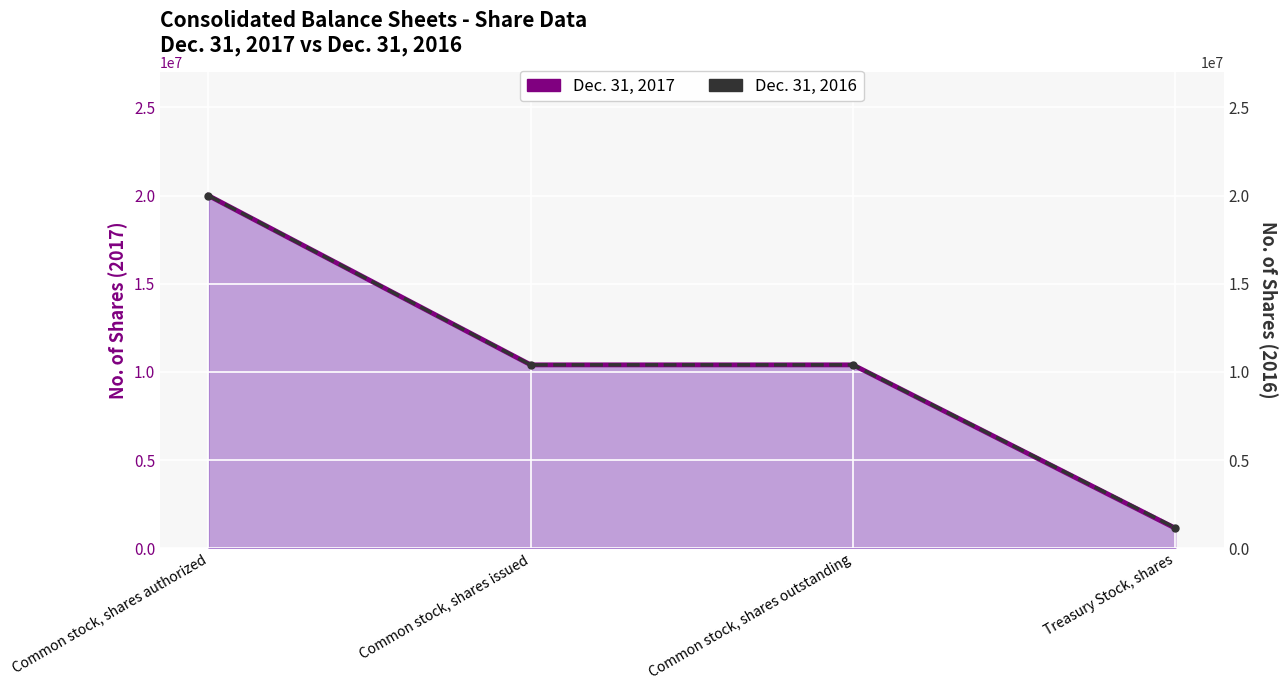

Which has a higher value, Common stock, shares authorized or Common stock, shares outstanding?

Common stock, shares authorized